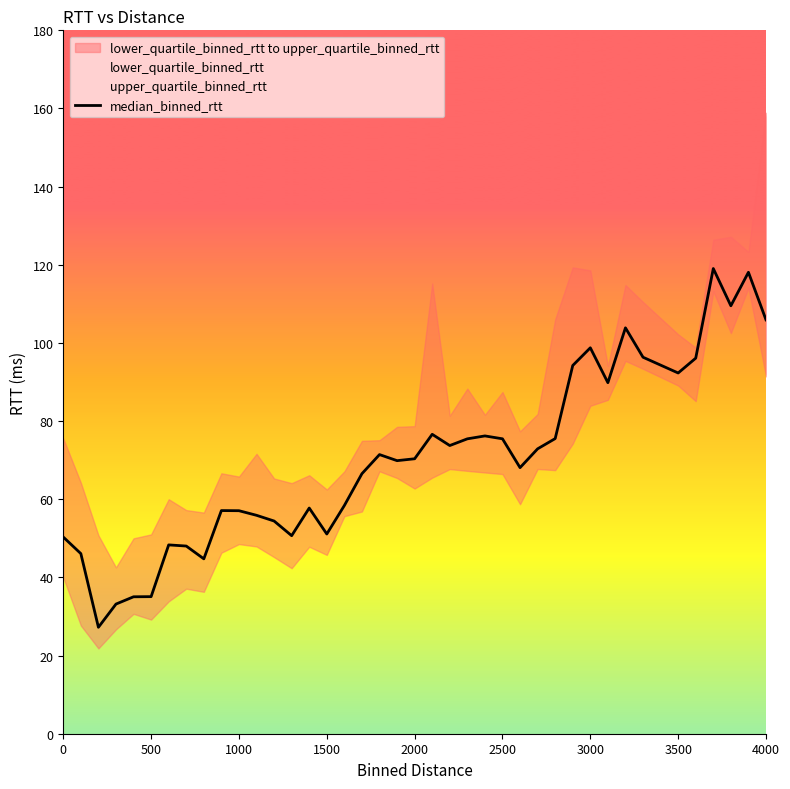

What is the maximum value for median_binned_rtt?

119.0